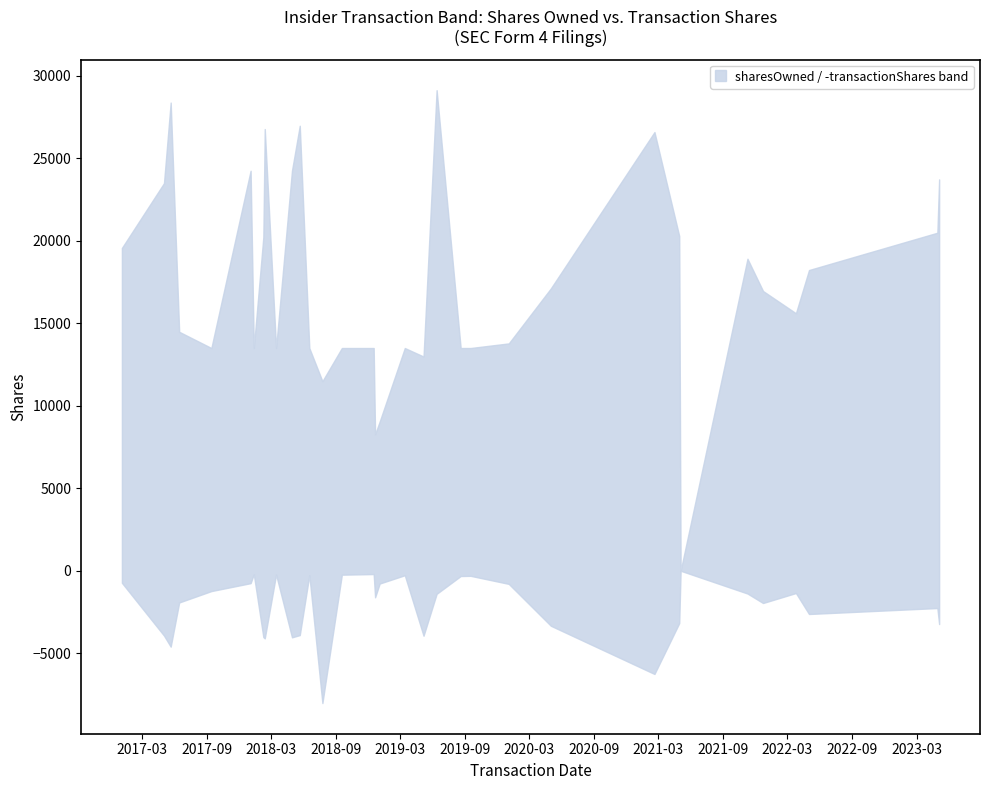

What is the difference between the second highest and minimum values in the sharesOwnedFollowingTransaction series?

28376